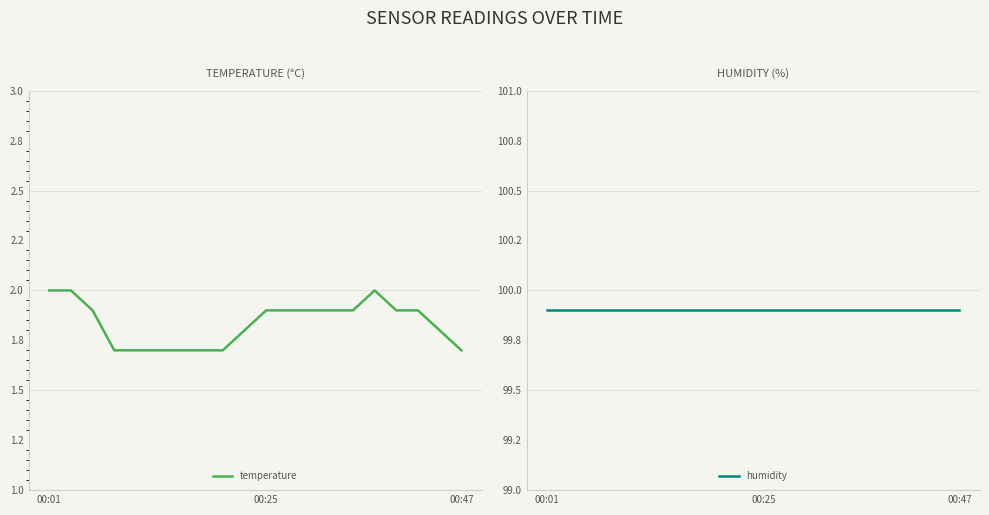

What position from the right is 18?

2